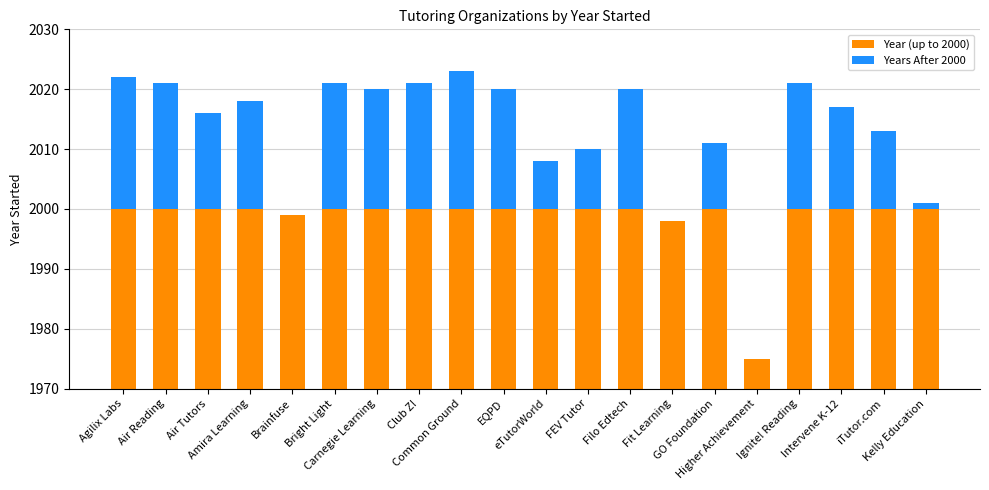

Reading right to left, what are all the values shown in this chart?

Year (up to 2000): Kelly Education=2000	iTutor.com=2000	Intervene K-12=2000	Ignite! Reading=2000	Higher Achievement=1975	GO Foundation=2000	Fit Learning=1998	Filo Edtech=2000	FEV Tutor=2000	eTutorWorld=2000	EQPD=2000	Common Ground=2000	Club Z!=2000	Carnegie Learning=2000	Bright Light=2000	Brainfuse=1999	Amira Learning=2000	Air Tutors=2000	Air Reading=2000	Agilix Labs=2000
Years After 2000: Kelly Education=1	iTutor.com=13	Intervene K-12=17	Ignite! Reading=21	Higher Achievement=0	GO Foundation=11	Fit Learning=0	Filo Edtech=20	FEV Tutor=10	eTutorWorld=8	EQPD=20	Common Ground=23	Club Z!=21	Carnegie Learning=20	Bright Light=21	Brainfuse=0	Amira Learning=18	Air Tutors=16	Air Reading=21	Agilix Labs=22